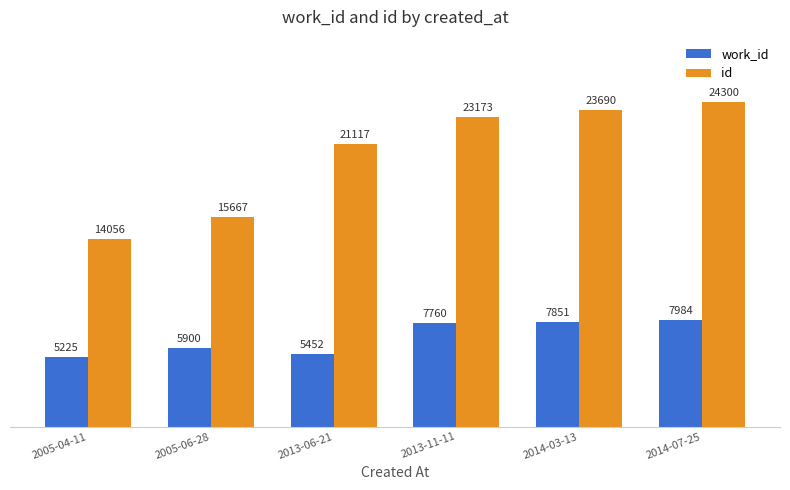

Reading left to right, transcribe all the data shown in this chart.

work_id: 2005-04-11=5225	2005-06-28=5900	2013-06-21=5452	2013-11-11=7760	2014-03-13=7851	2014-07-25=7984
id: 2005-04-11=14056	2005-06-28=15667	2013-06-21=21117	2013-11-11=23173	2014-03-13=23690	2014-07-25=24300